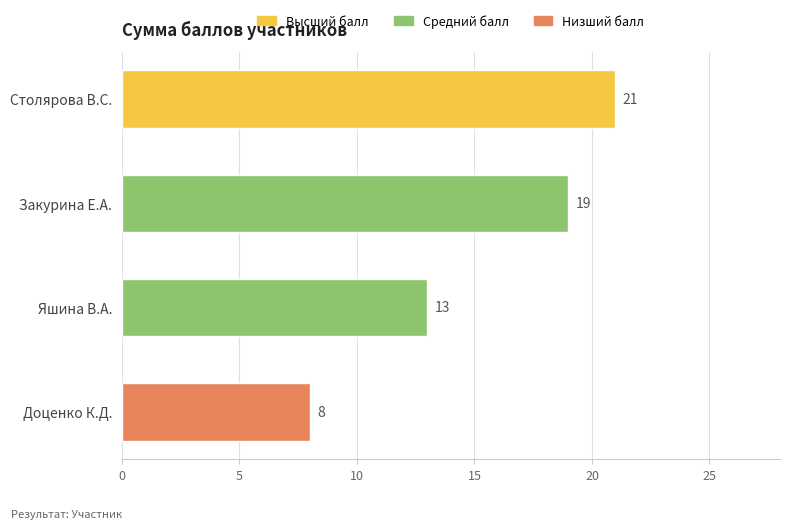

Rank the categories by value from lowest to highest.

Доценко К.Д., Яшина В.А., Закурина Е.А., Столярова В.С.